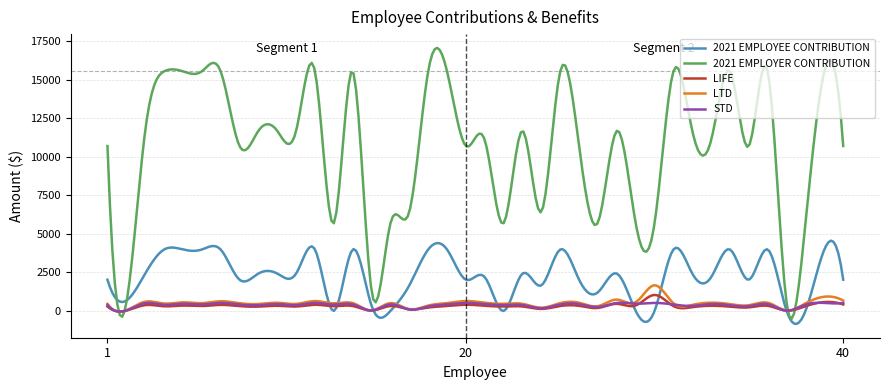

What is the smallest value displayed?

-841.4